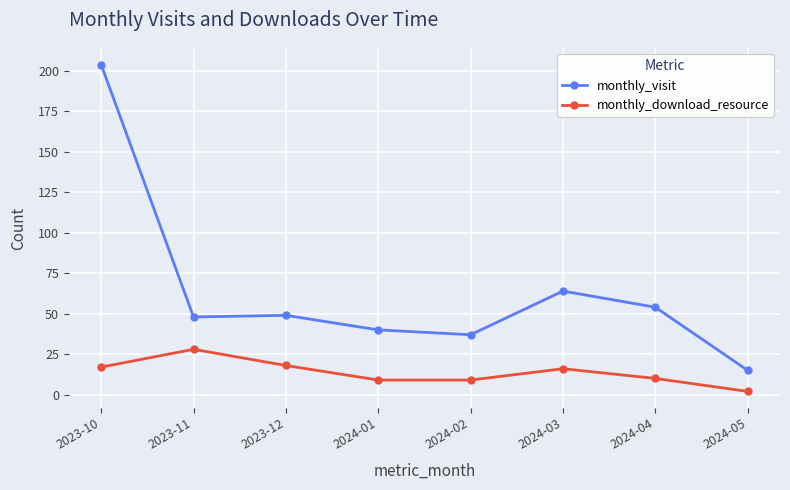

True or false: monthly_download_resource and monthly_visit intersect in this chart.

False